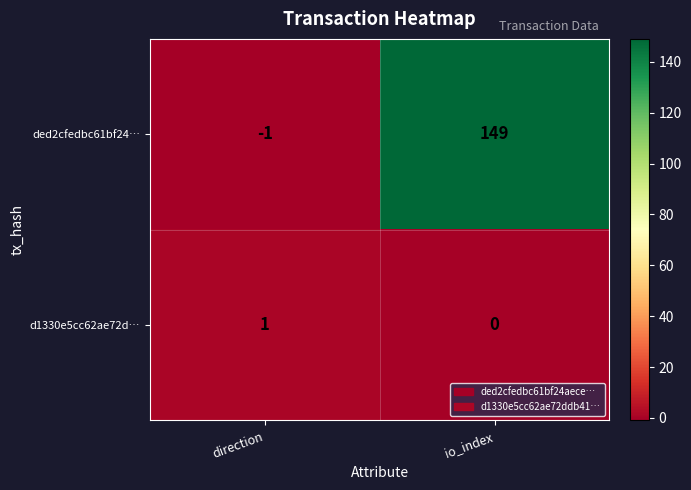

Count the number of categories in the chart.

2